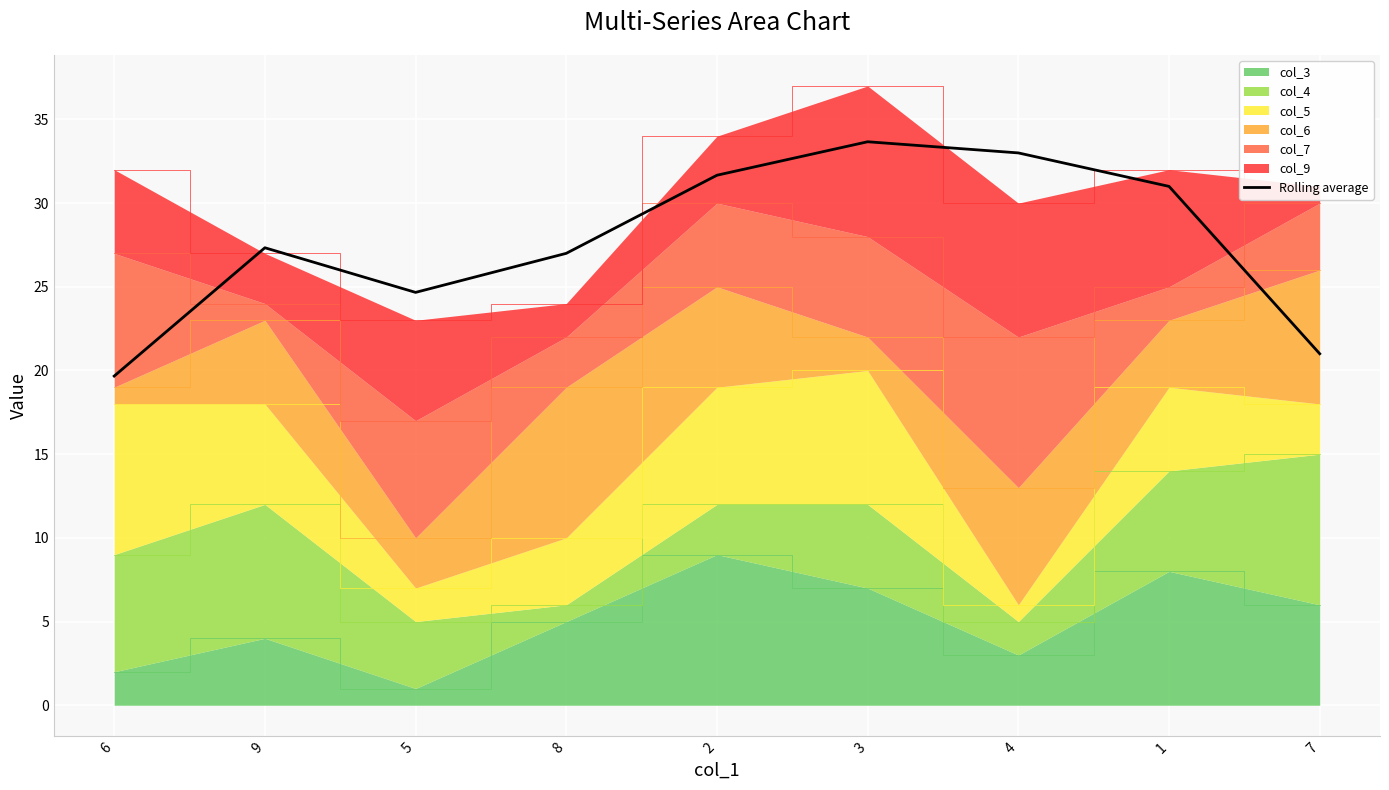

What is the label of the 2nd point from the left?

9